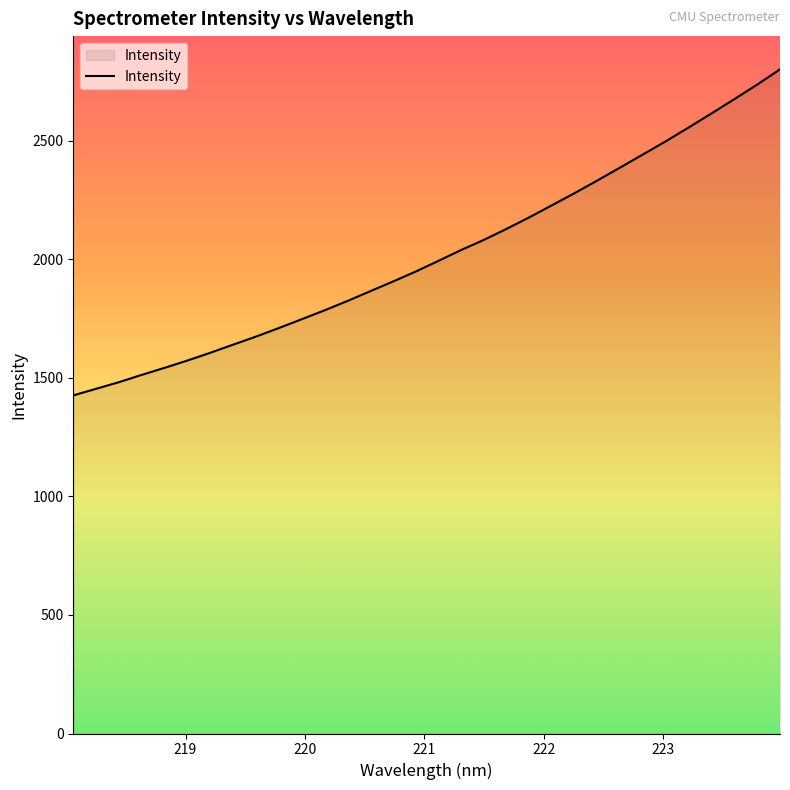

What is the greatest value displayed?

2802.0